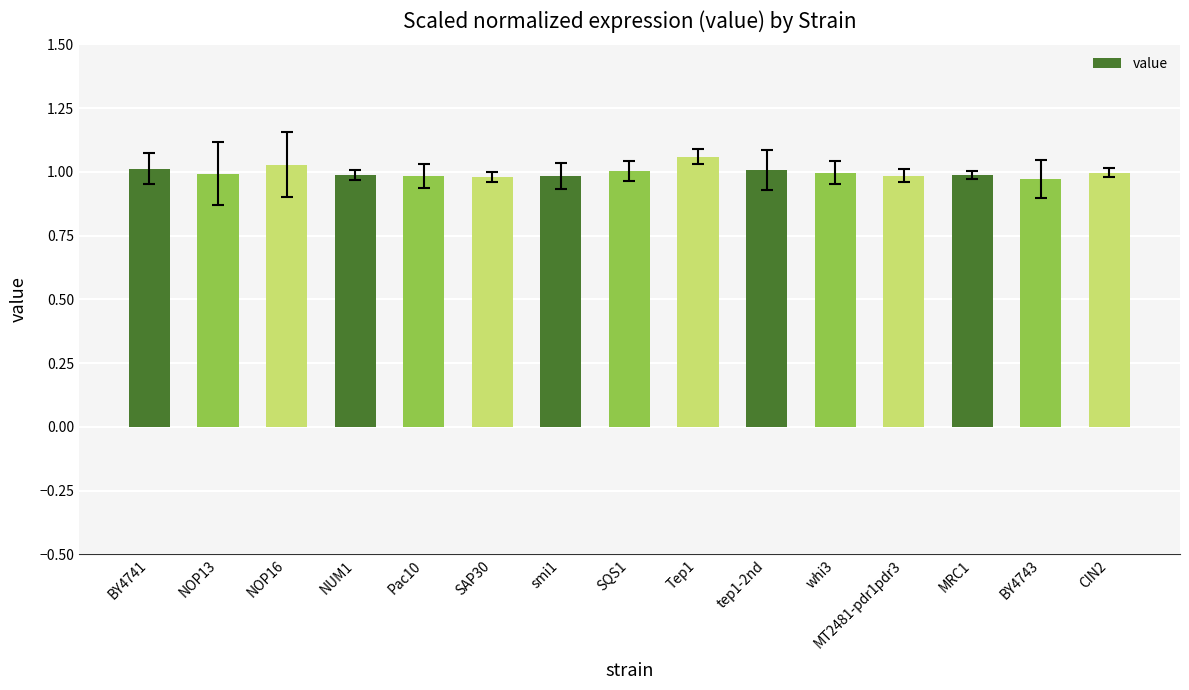

How many bars are there in total?

15